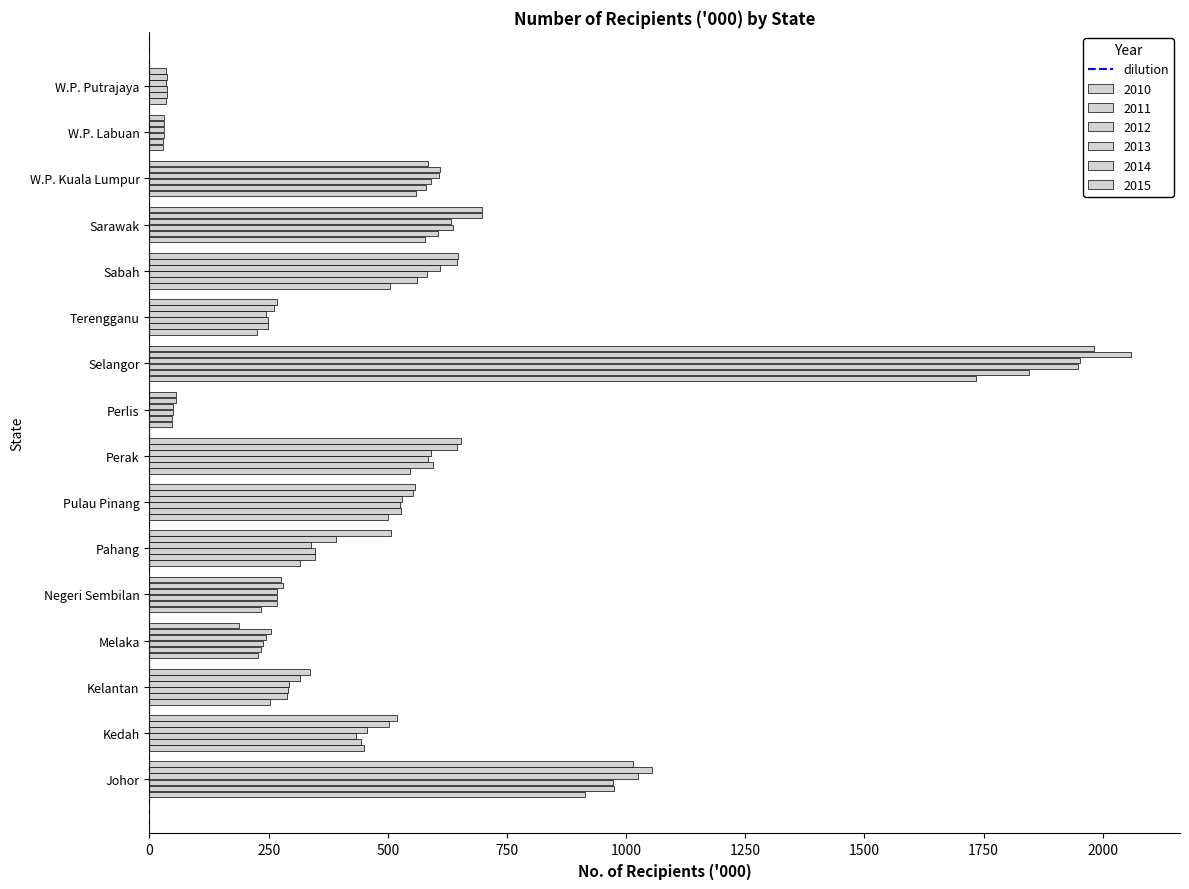

How many distinct data groups are displayed?

6